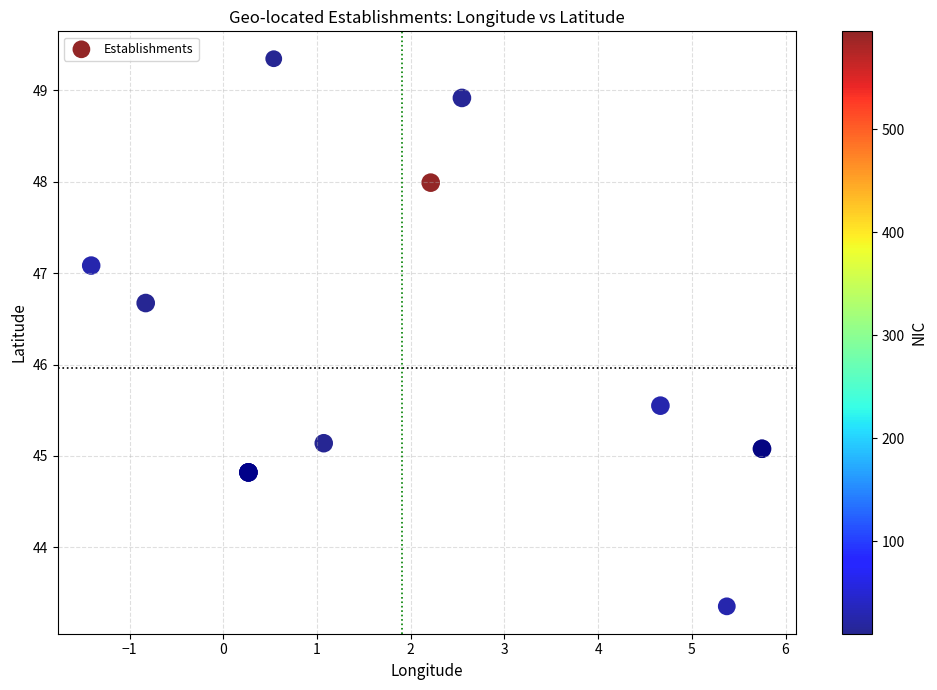

What Y value in the scatter plot is closest to 46?

45.5